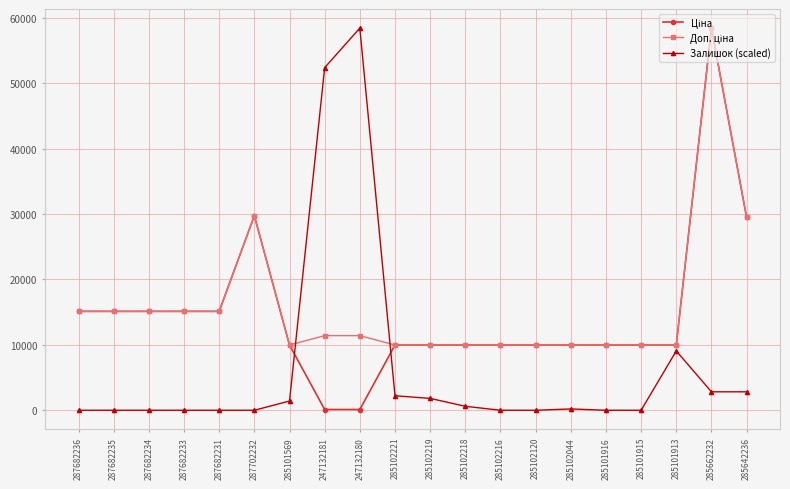

How many lines are shown in the chart?

3